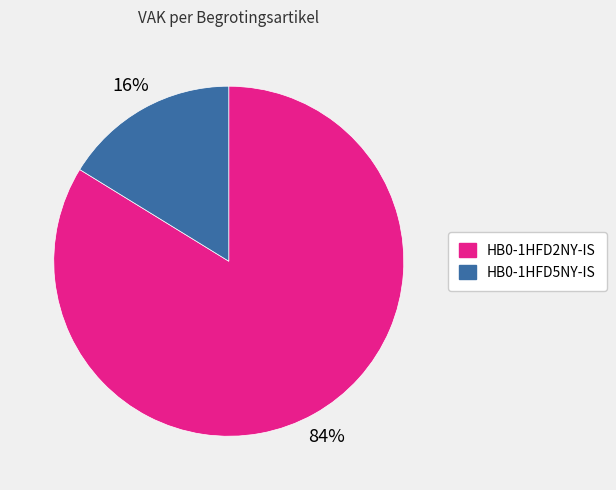

Which slice represents more than half of the pie?

HB0-1HFD2NY-IS